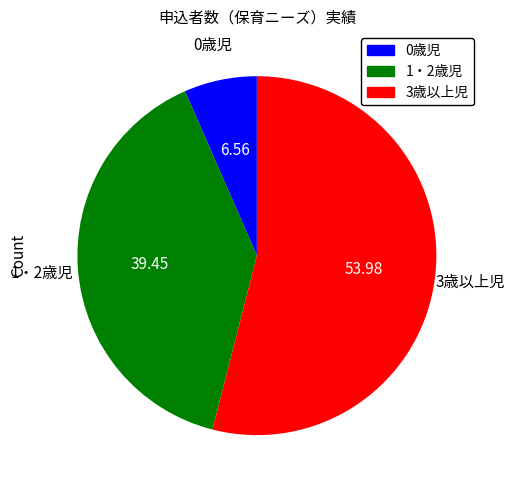

Do 1・2歳児 and 3歳以上児 together represent more than half of the pie?

Yes